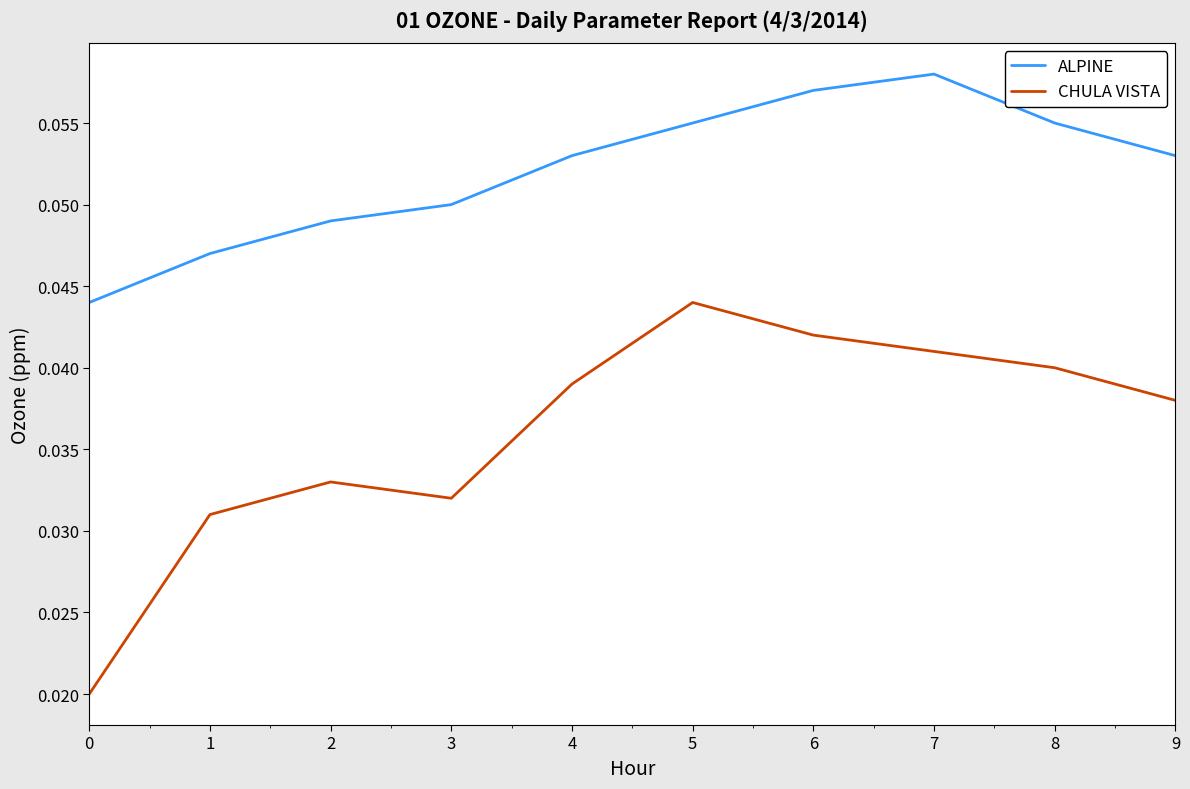

Is the value of CHULA VISTA at 0 greater than the value of ALPINE at 0?

No